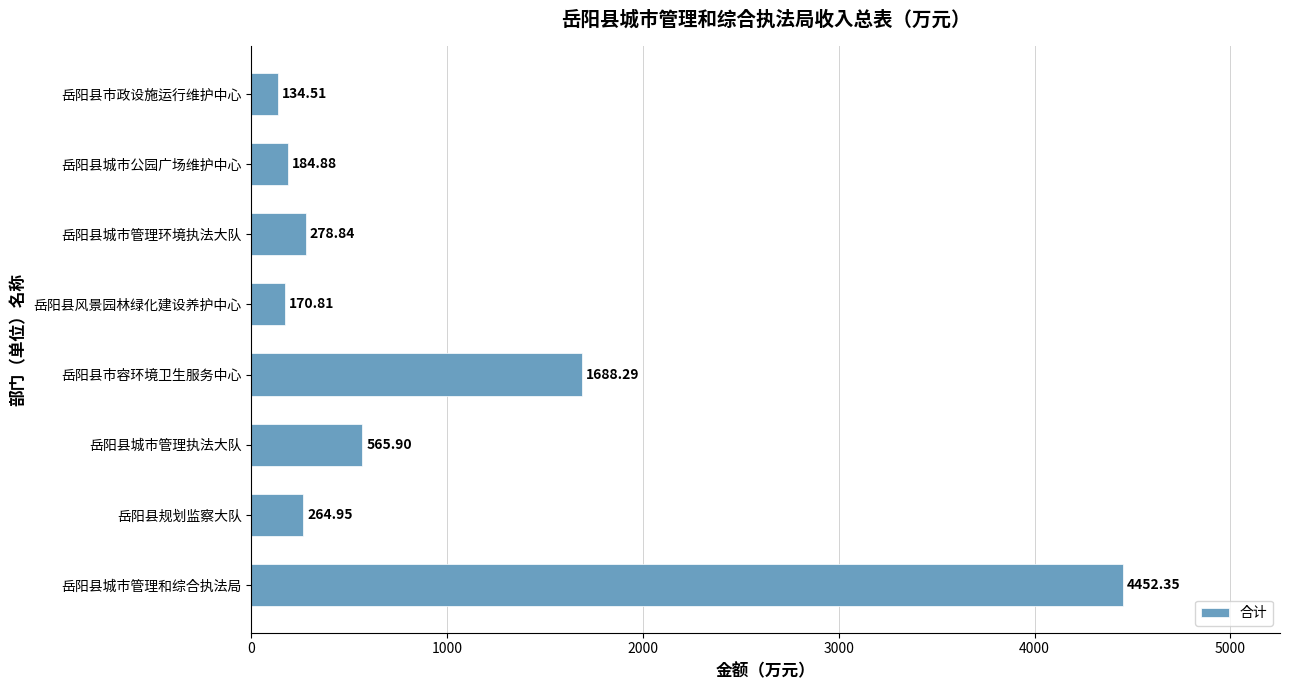

Are the bars grouped side by side (vs. stacked)?

No